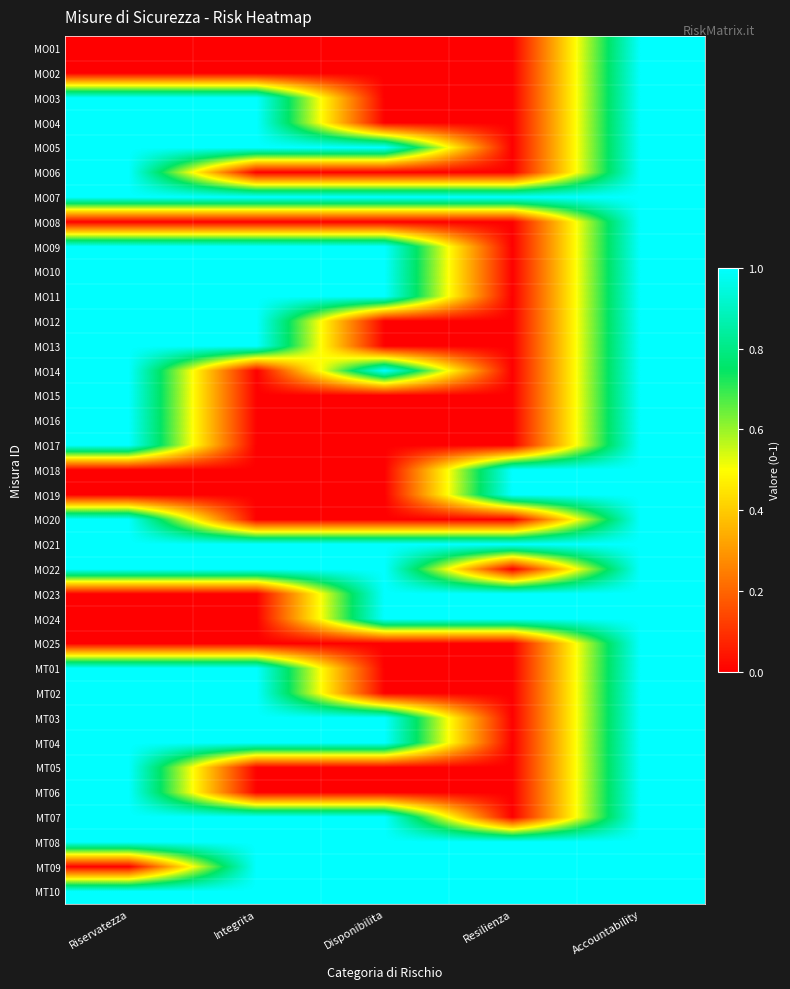

What is the total value across all series at Integrita?

19